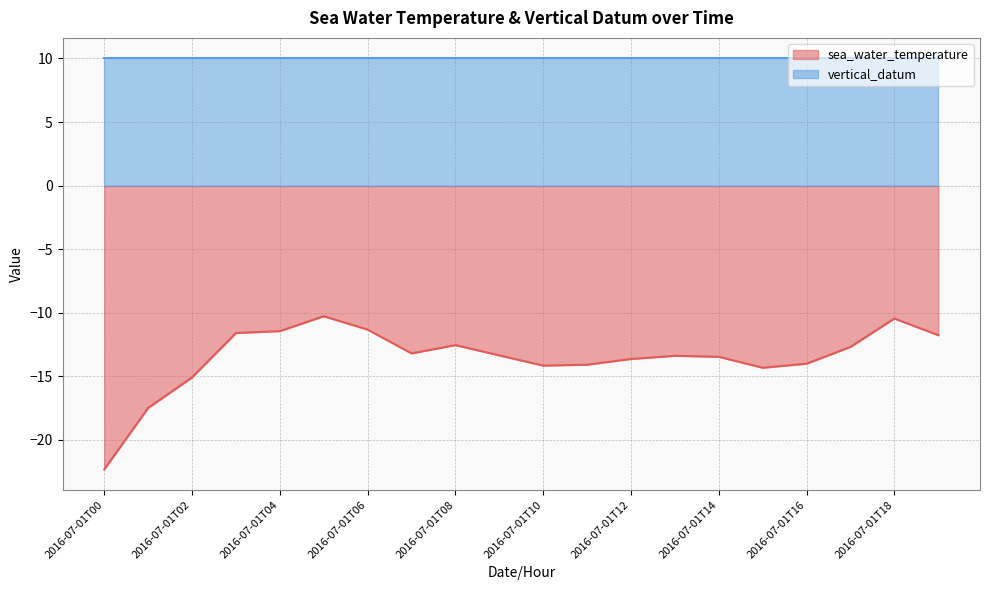

Is it true that the value at 2016-07-01T19 is -16.3?

False